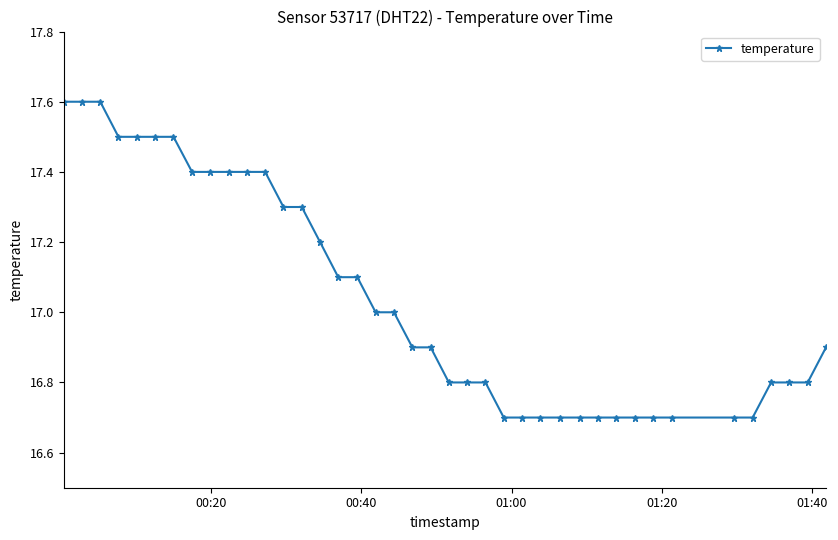

What is the maximum value shown in the chart?

17.6